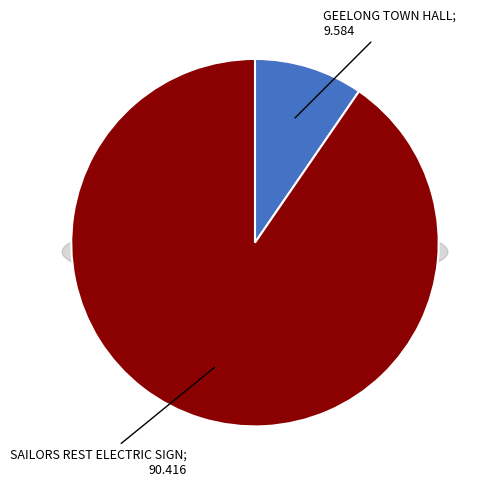

True or false: SAILORS REST ELECTRIC SIGN accounts for 90% of the total.

True